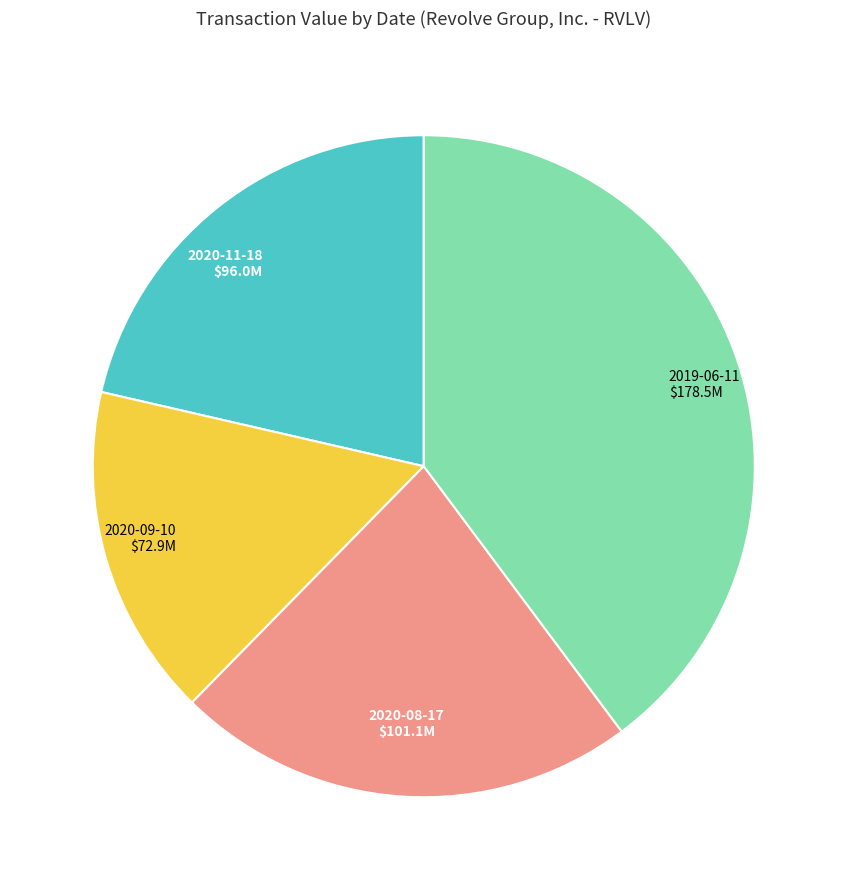

Does any single category account for the majority?

No